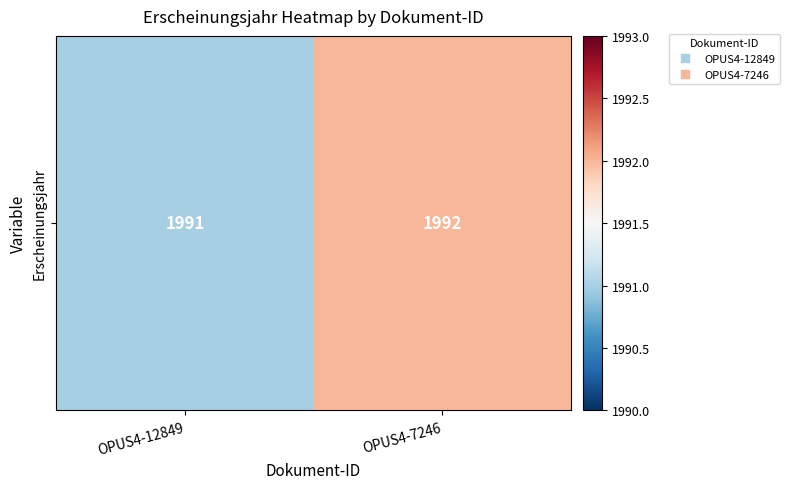

What is the ratio of the value at OPUS4-12849 to the value at OPUS4-7246?

1.0